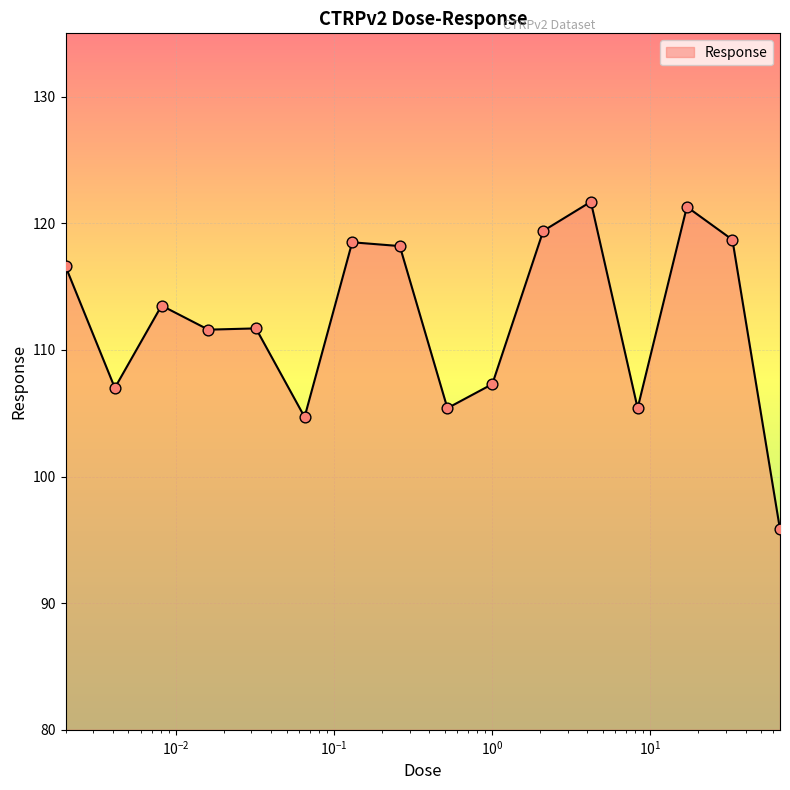

What is the smallest value displayed?

95.8